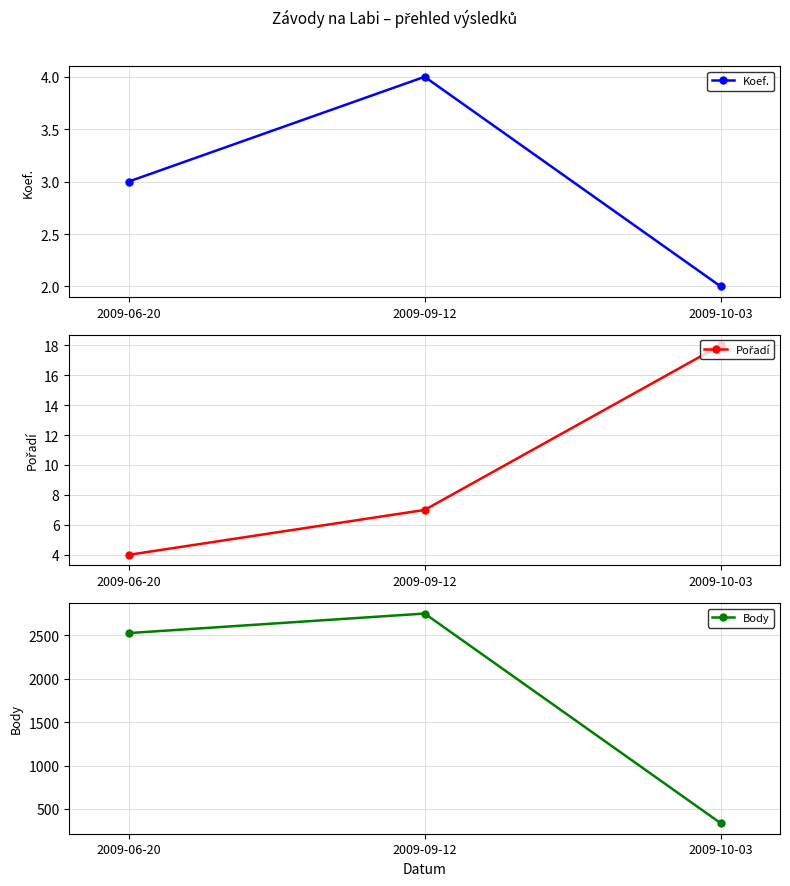

What is the sum of the Pořadí values at 2009-10-03 and 2009-09-12?

25